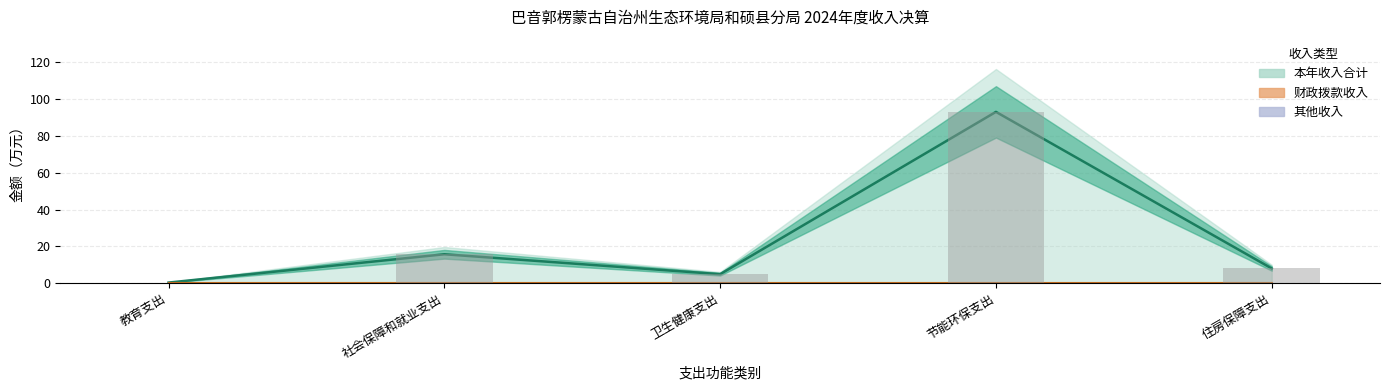

What is the maximum value for 本年收入合计?

93.0